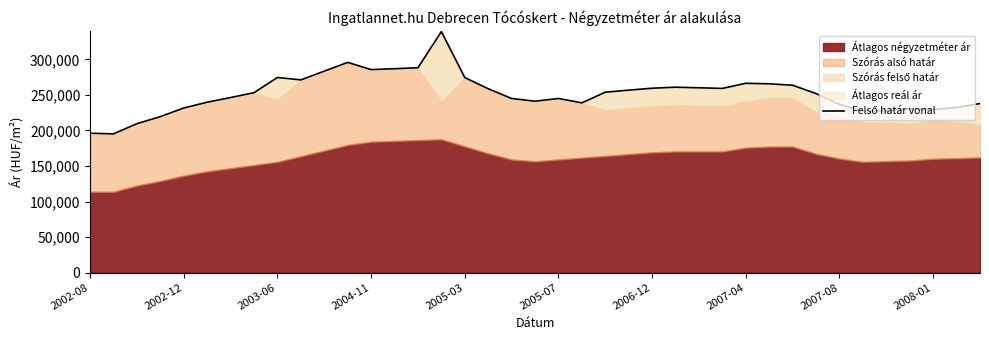

True or false: the data shows 339103 at 15.

True